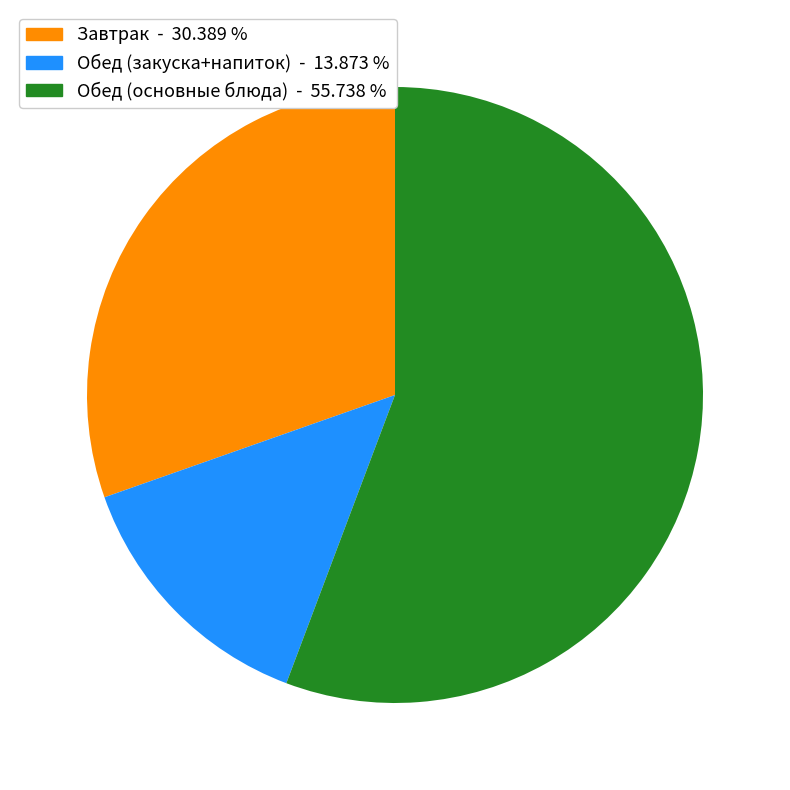

Is there any slice that represents more than half of the pie?

Yes